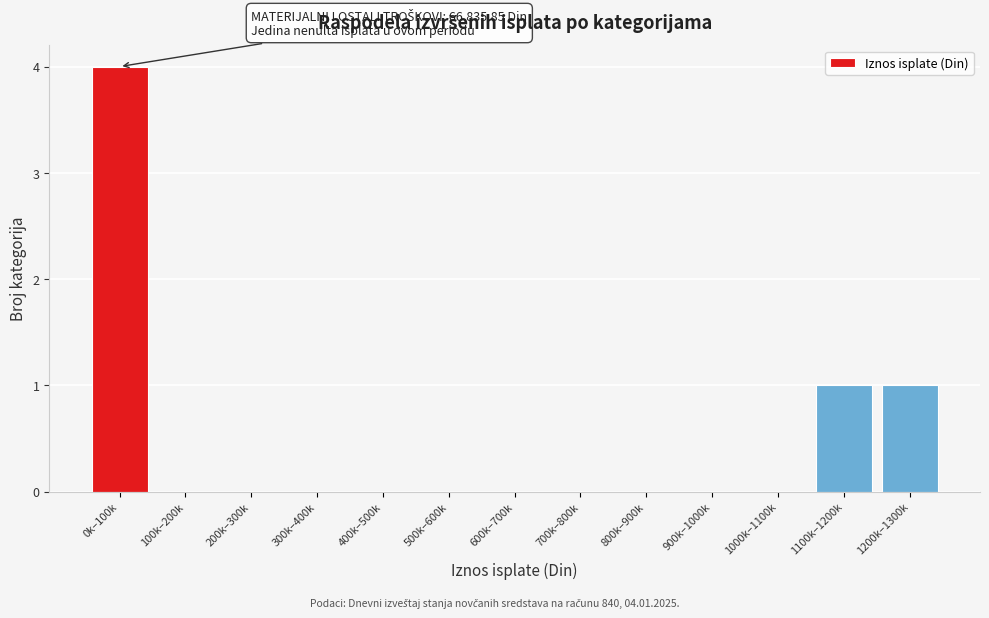

Reading right to left, what are all the values shown in this chart?

1200k–1300k=1	1100k–1200k=1	1000k–1100k=0	900k–1000k=0	800k–900k=0	700k–800k=0	600k–700k=0	500k–600k=0	400k–500k=0	300k–400k=0	200k–300k=0	100k–200k=0	0k–100k=4